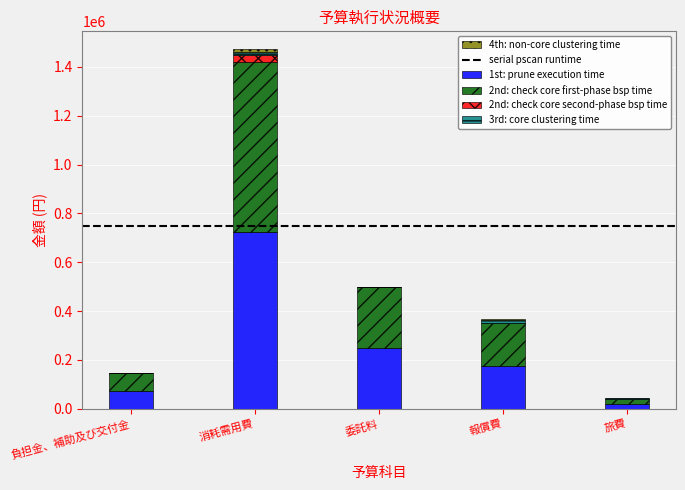

What is the total value across all series at 委託料?

499480